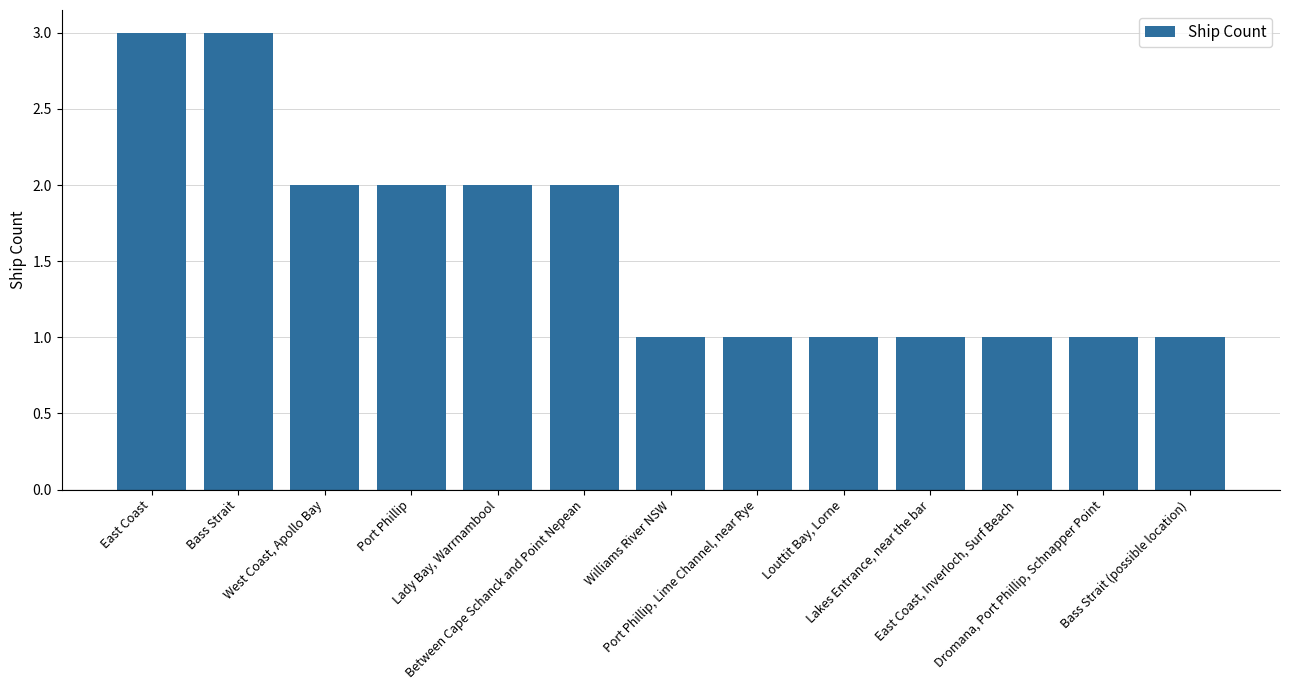

What is the approximate value at Between Cape Schanck and Point Nepean?

2